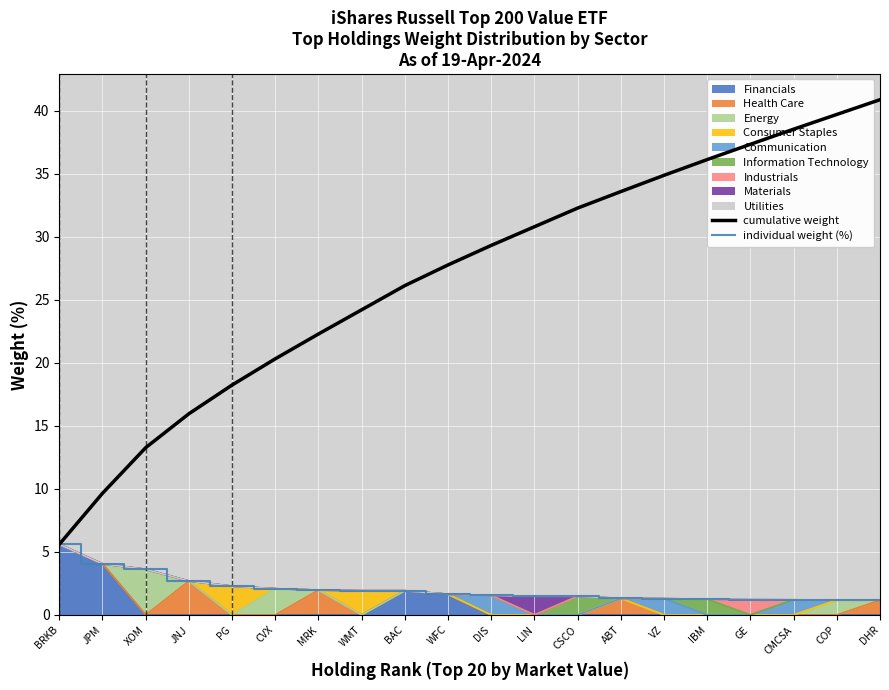

True or false: individual weight (%) has a value of 0.5 at COP.

False